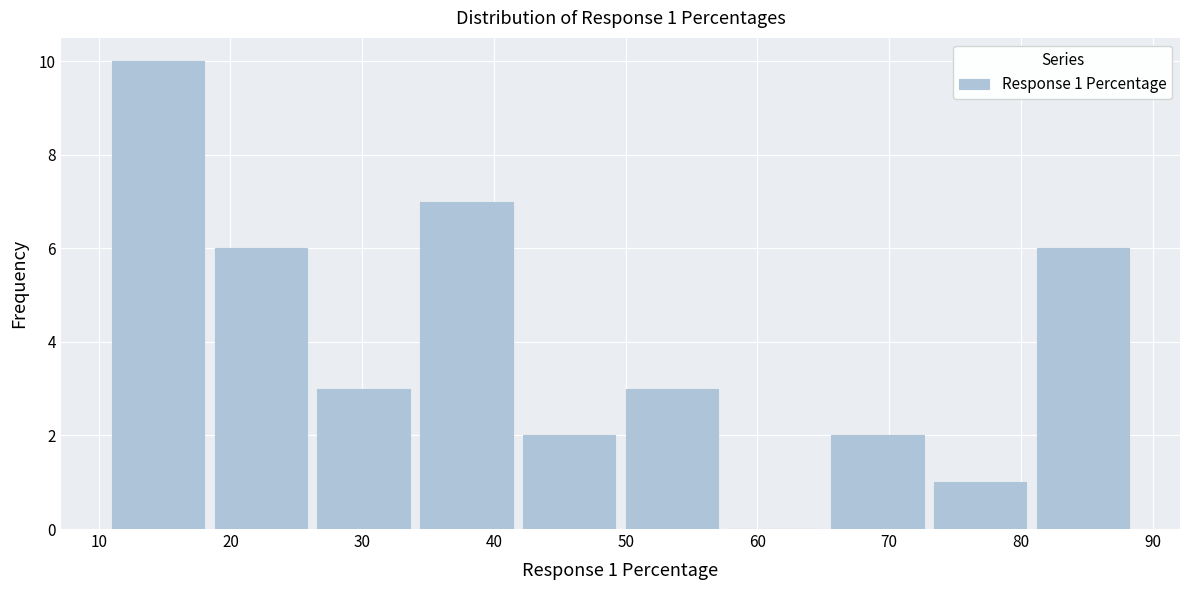

Which range on the x-axis has the tallest bar?

11.0 to 18.8